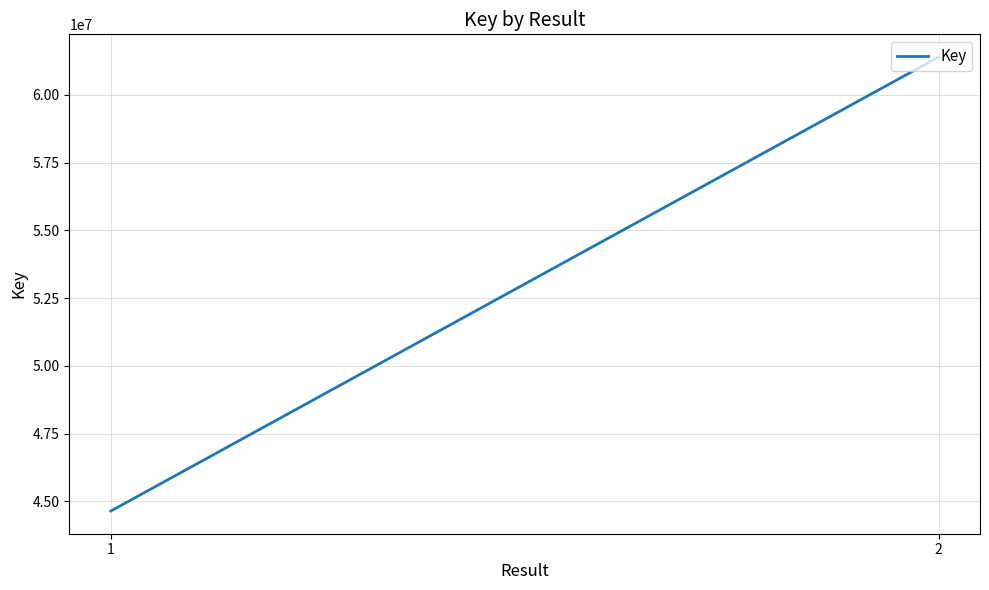

What is the difference between the maximum and minimum values?

16745763